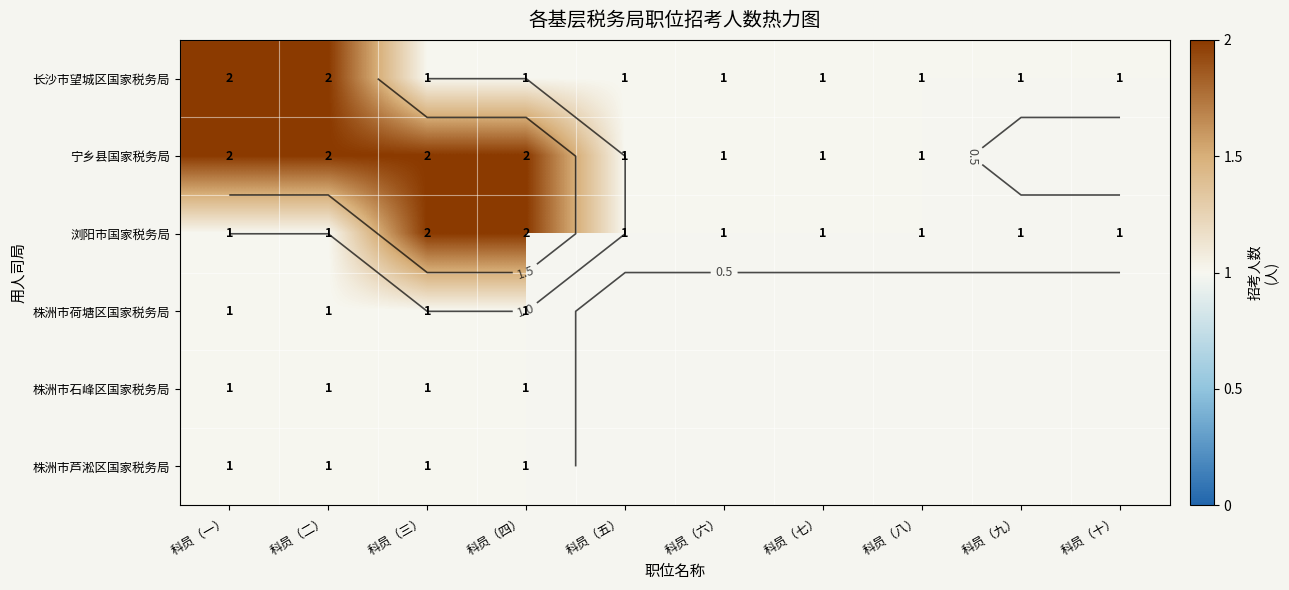

What is the maximum value for 浏阳市国家税务局?

2.0